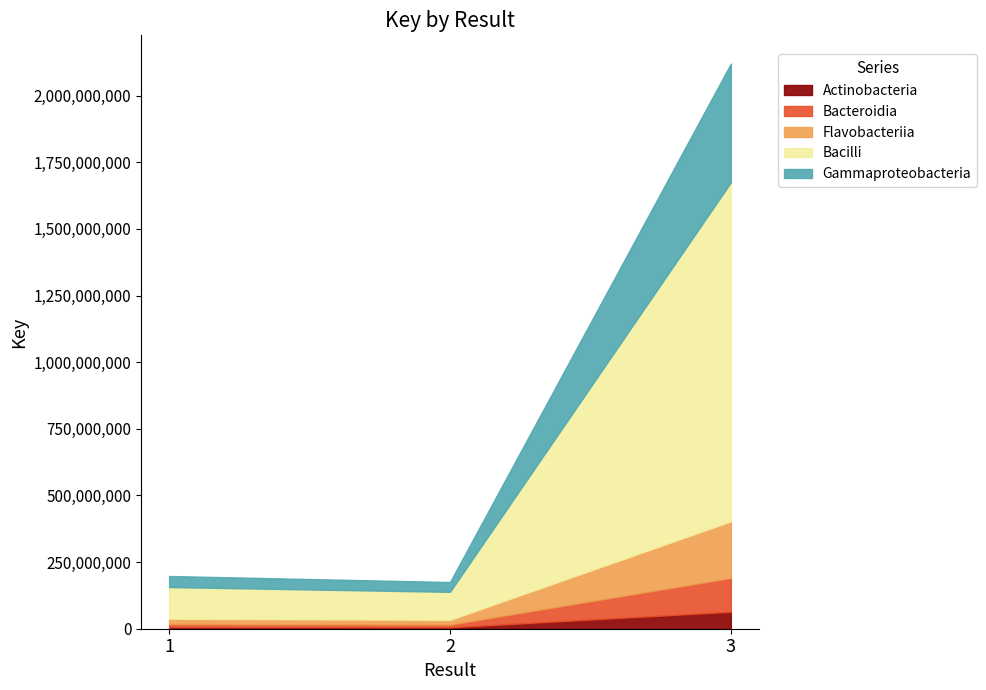

Reading left to right, list all the values displayed in this chart.

1=197795304	2=175078217	3=2120109306